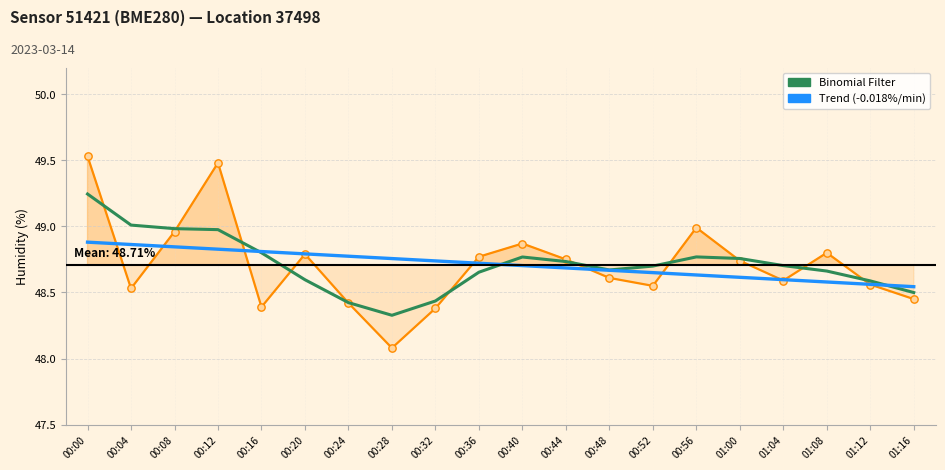

Which series has the largest total across all categories?

Binomial Filter